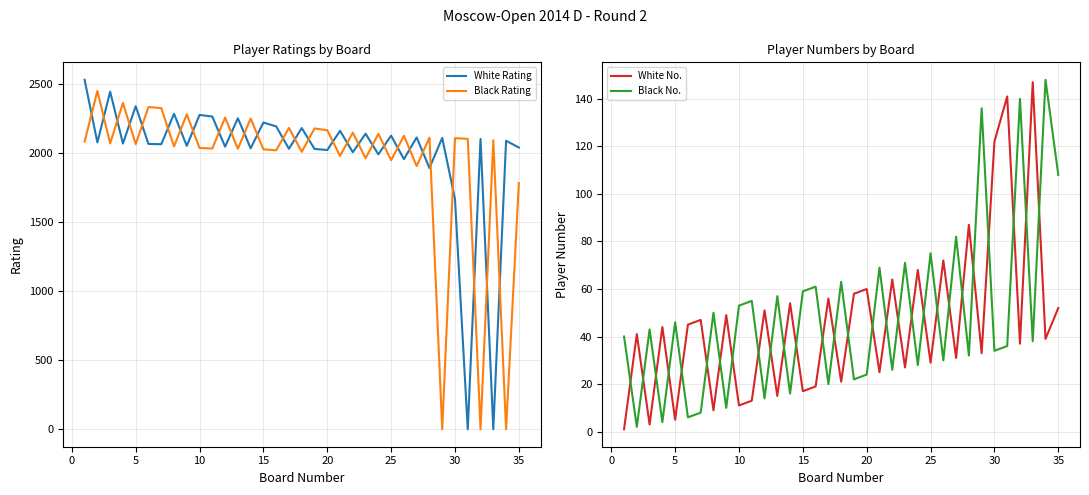

True or false: White Rating and Black Rating cross at least once.

True